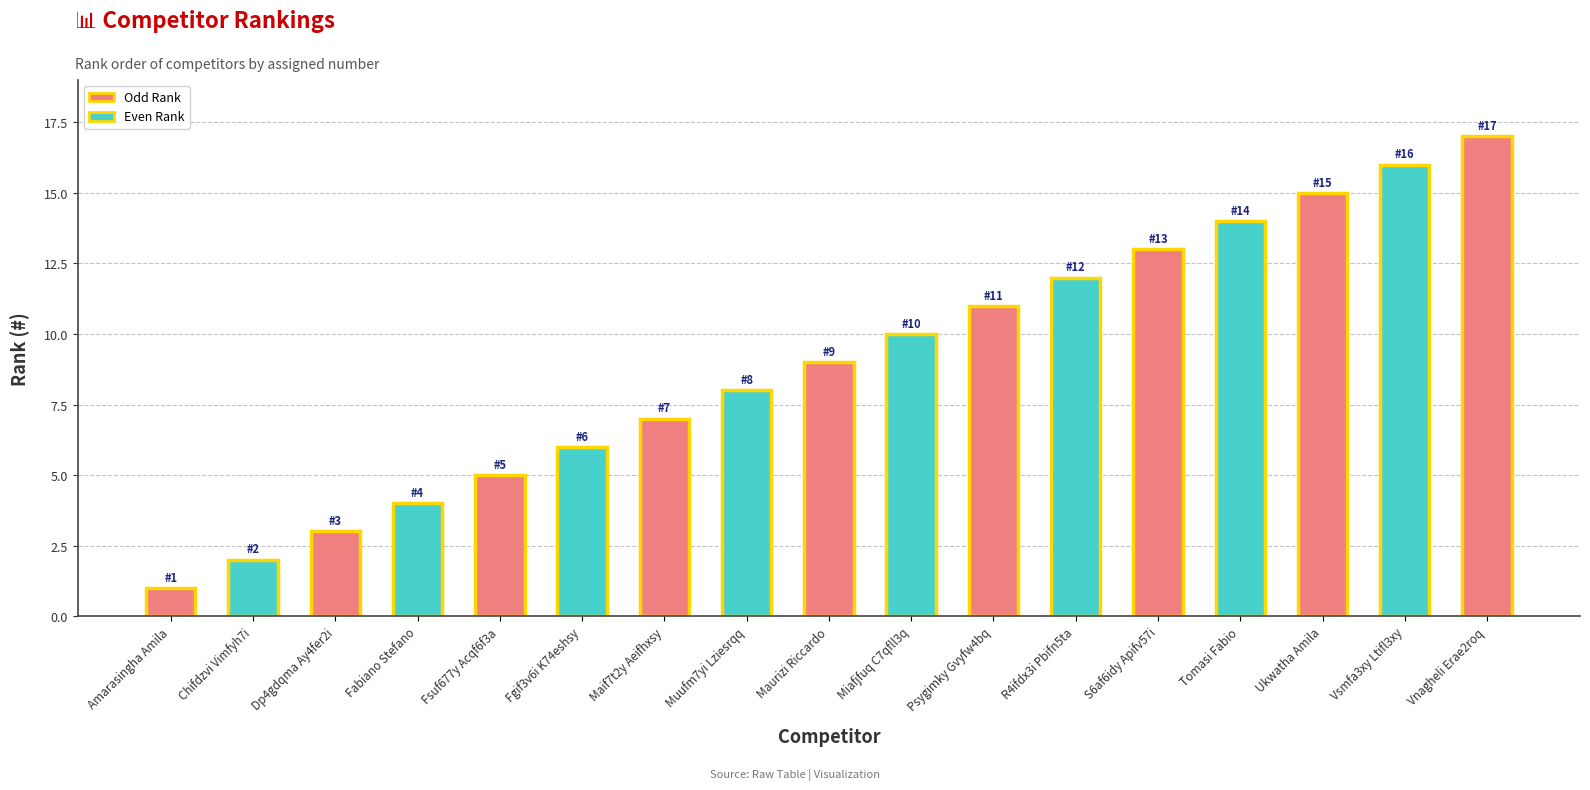

Which category has the highest value across all series?

Vnagheli Erae2roq